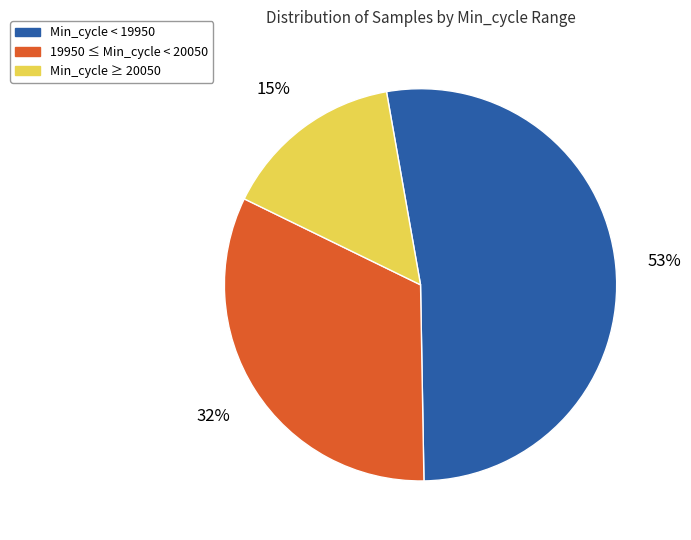

To the nearest percent, what is the average slice percentage?

33%